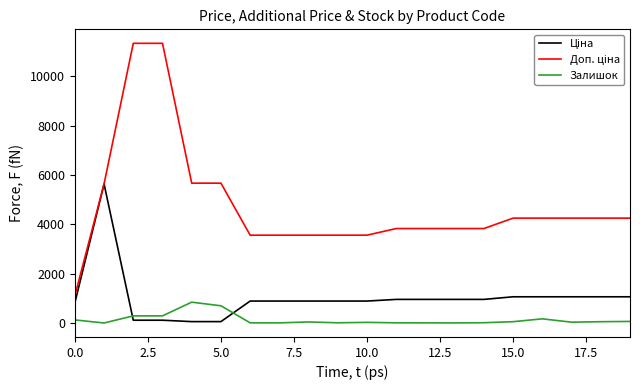

How many distinct data groups are displayed?

3